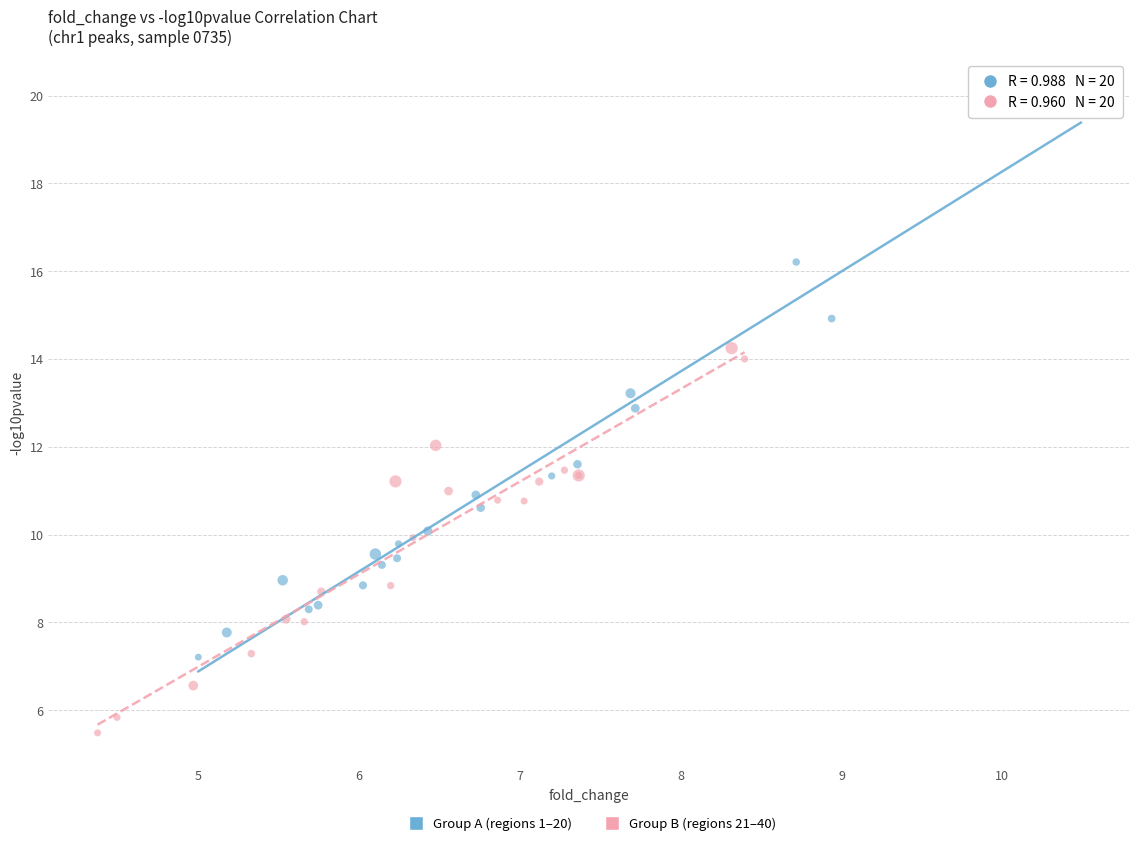

Which series reaches the maximum Y coordinate?

Group A (regions 1–20)